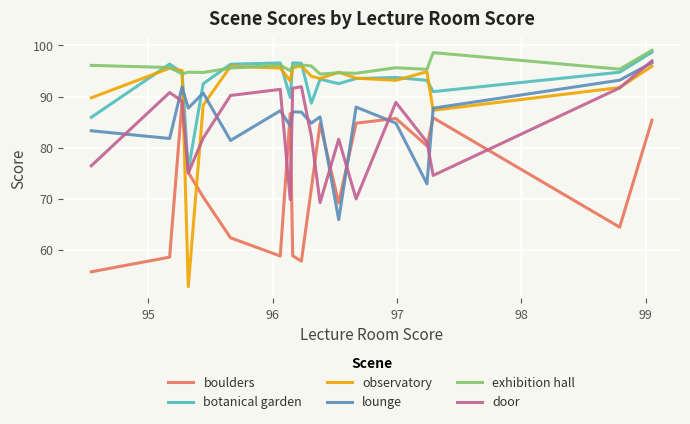

What is the sum of all lounge values?

1707.1